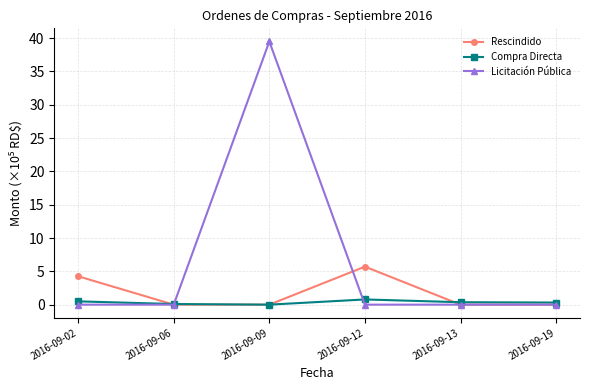

What is the average value of the Rescindido series?

1.7